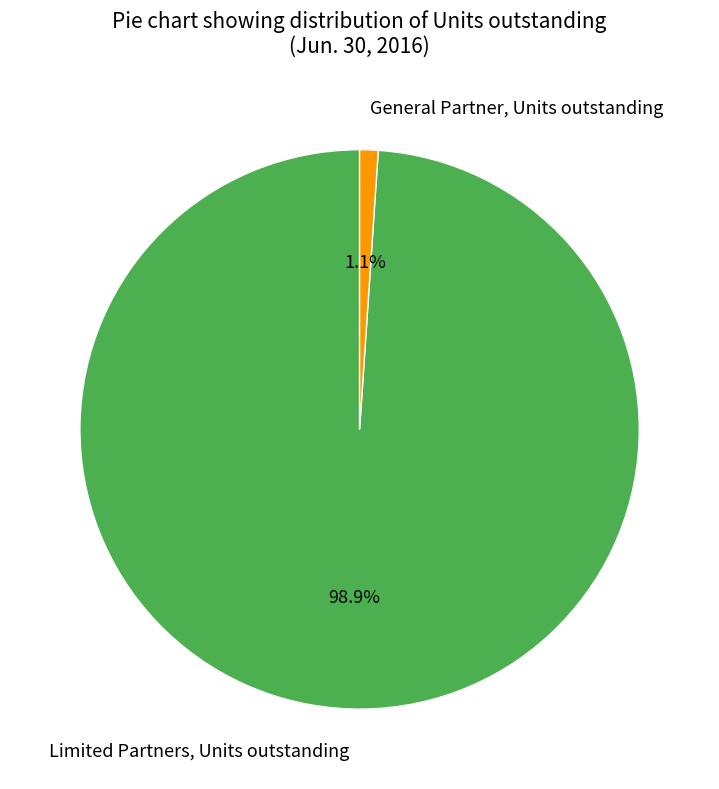

To the nearest percent, what percentage of the pie is Limited Partners, Units outstanding?

99%